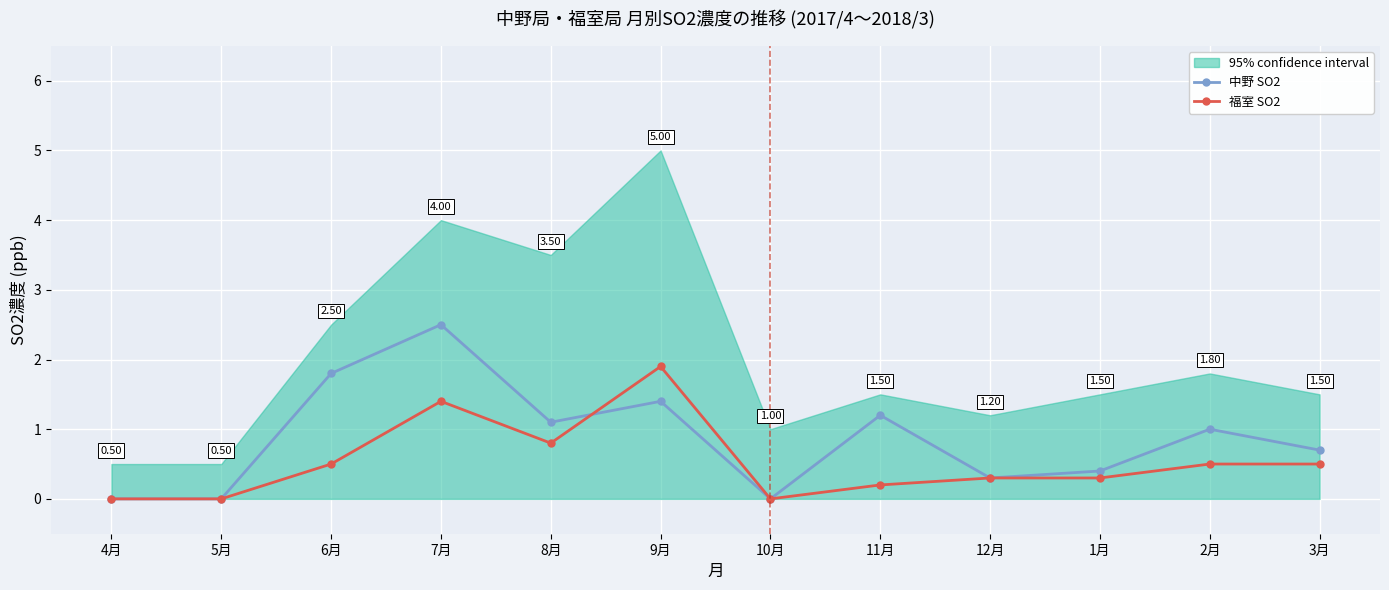

Which has a higher value, 12月 or 10月?

12月